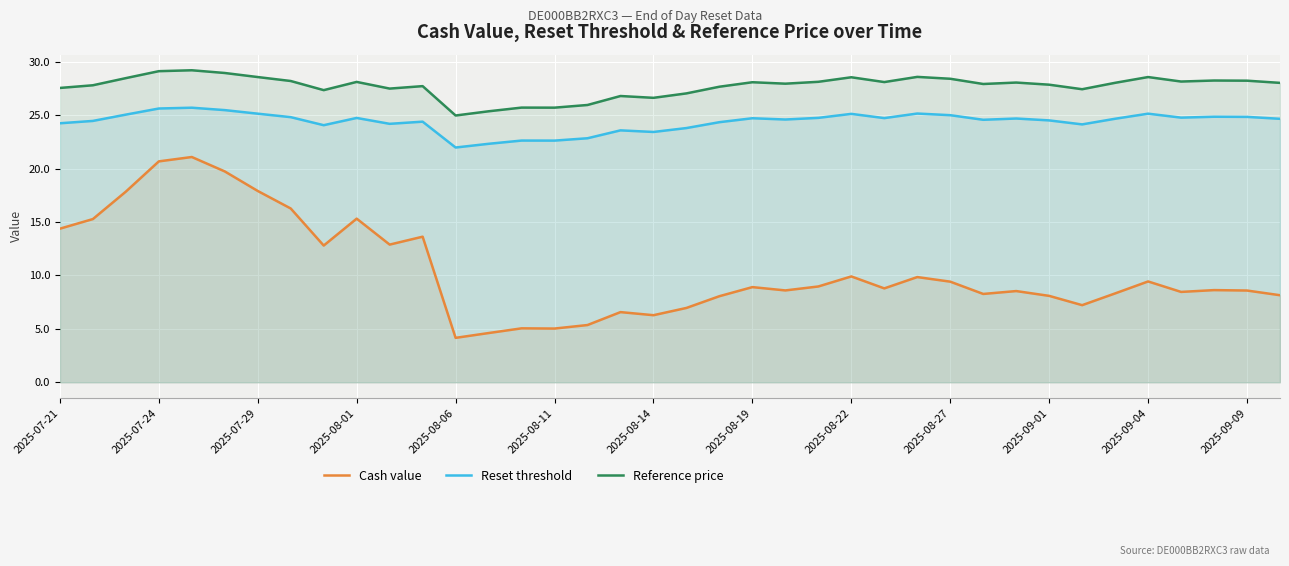

What value does the Cash value series have at 2025-07-29?

17.9